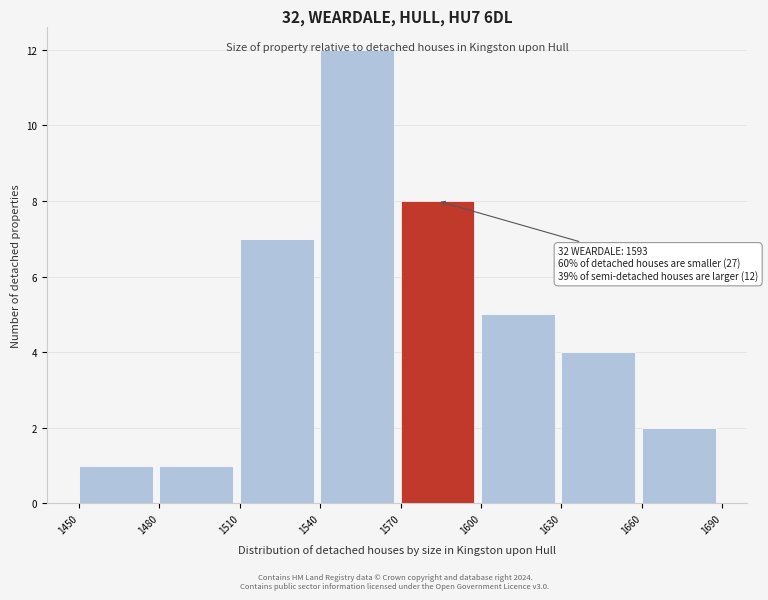

Which range on the x-axis has the tallest bar?

1540 to 1570